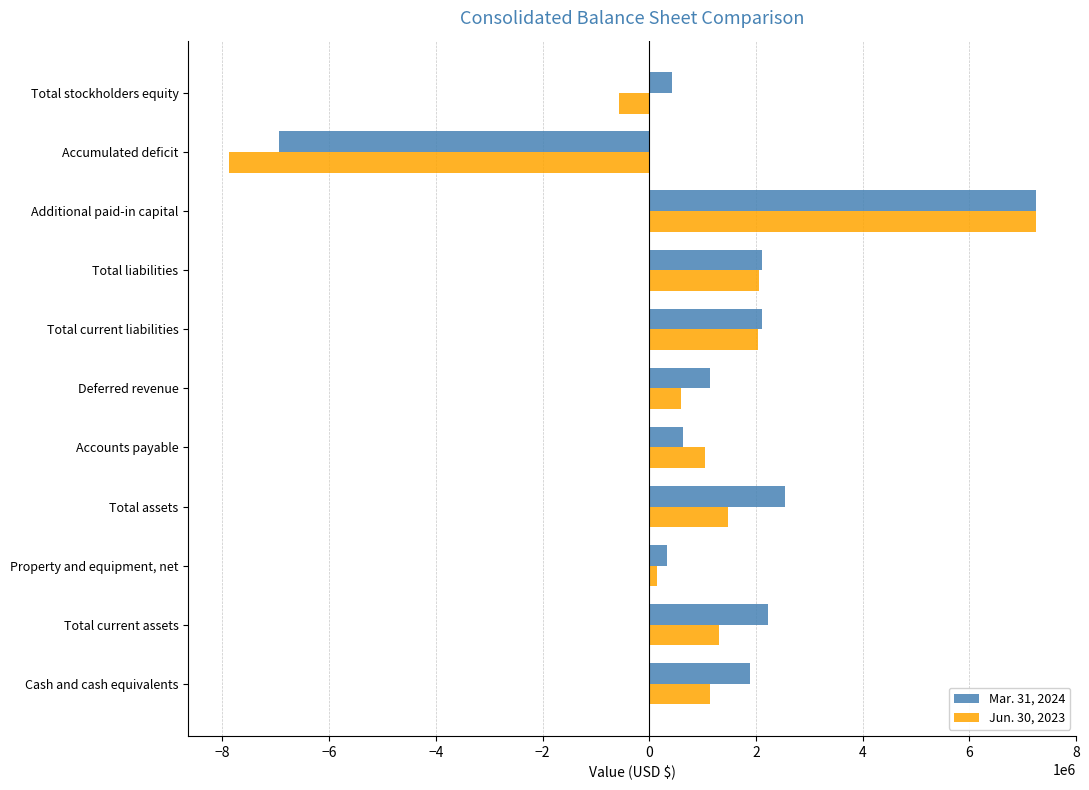

At which category is the sum across all series the highest?

Additional paid-in capital